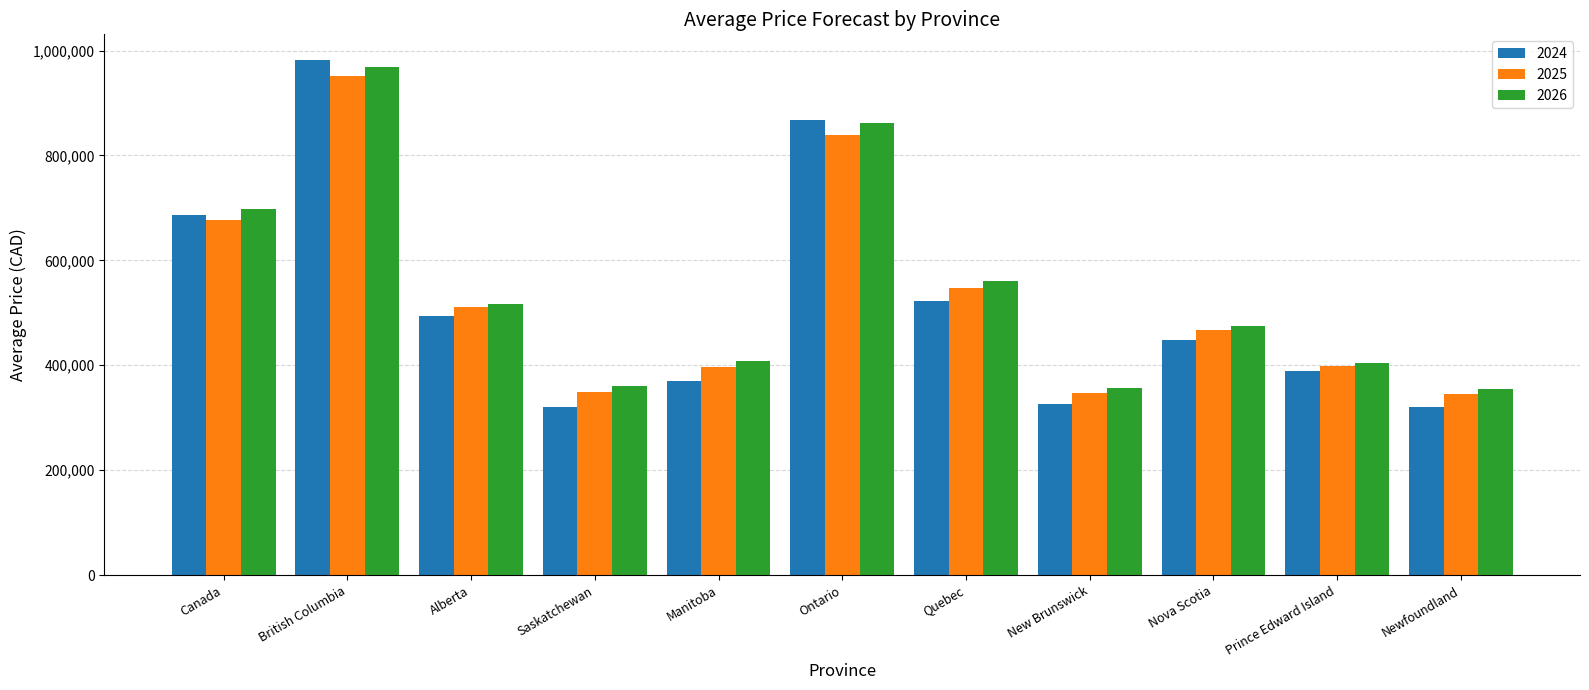

What is the label of the 3rd bar from the left?

Alberta